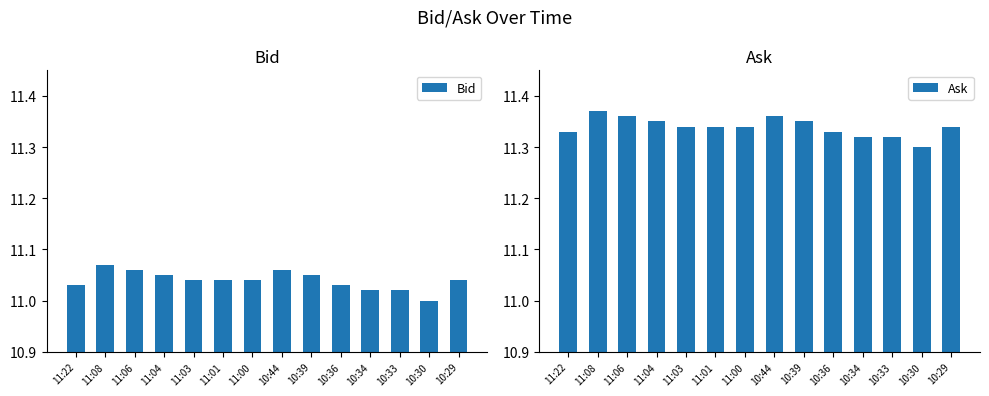

The Ask series shows 11.4 at 10:44. True or false?

True